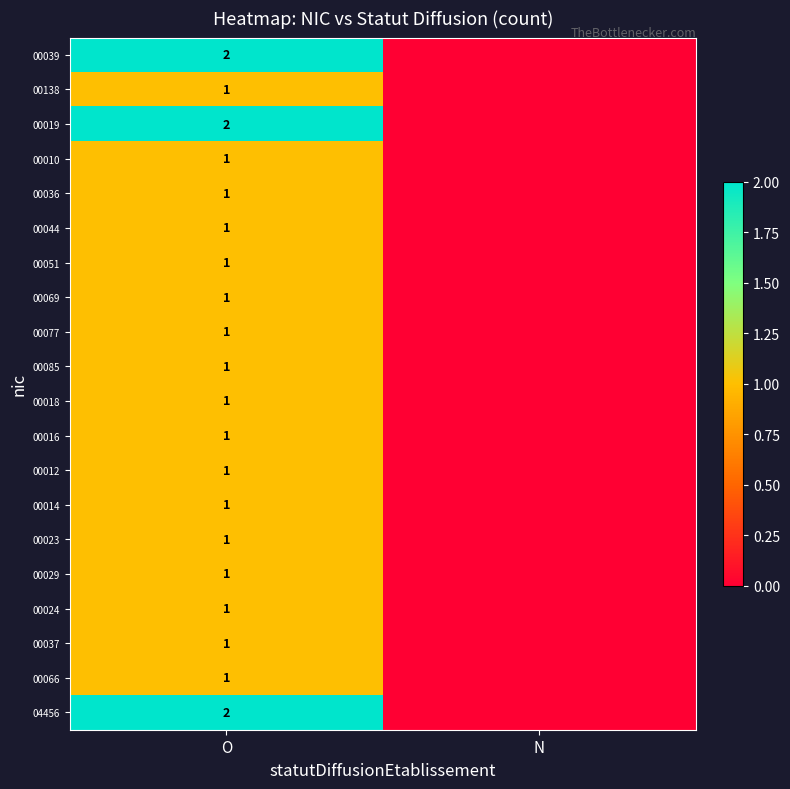

Rank the series at O from highest to lowest value.

00039, 00019, 04456, 00138, 00010, 00036, 00044, 00051, 00069, 00077, 00085, 00018, 00016, 00012, 00014, 00023, 00029, 00024, 00037, 00066